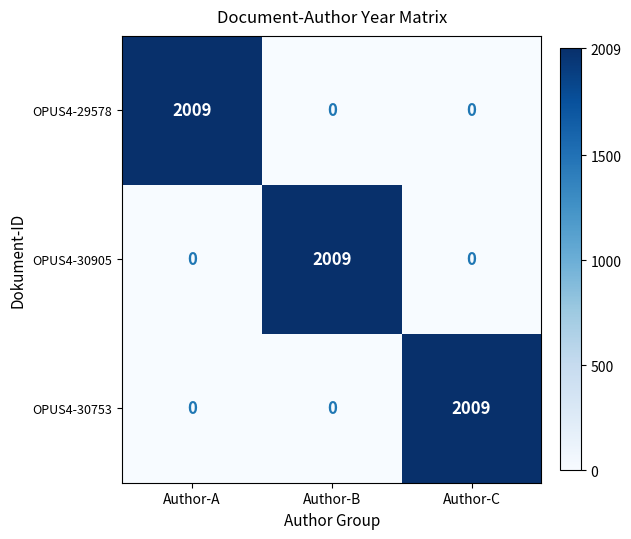

At how many categories does at least one series exceed 1801?

3